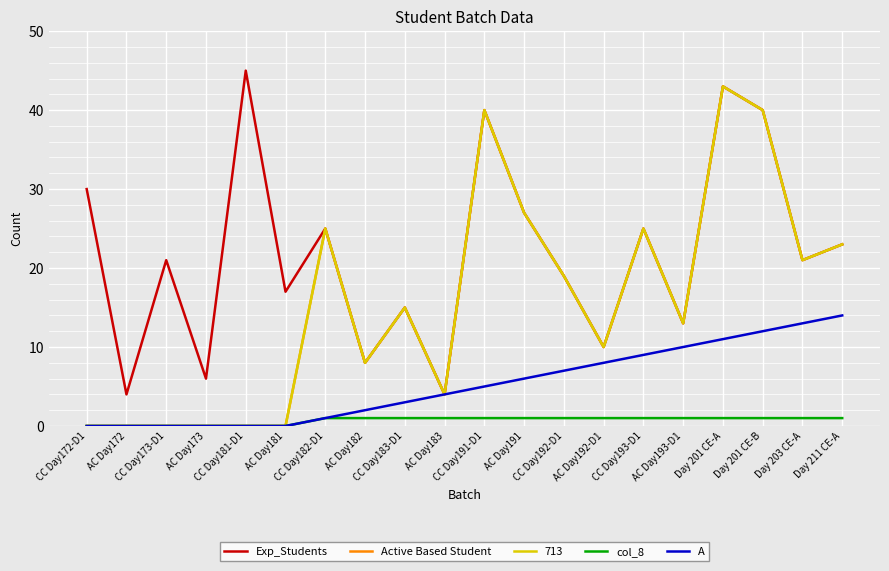

What is the average value of the col_8 series?

1